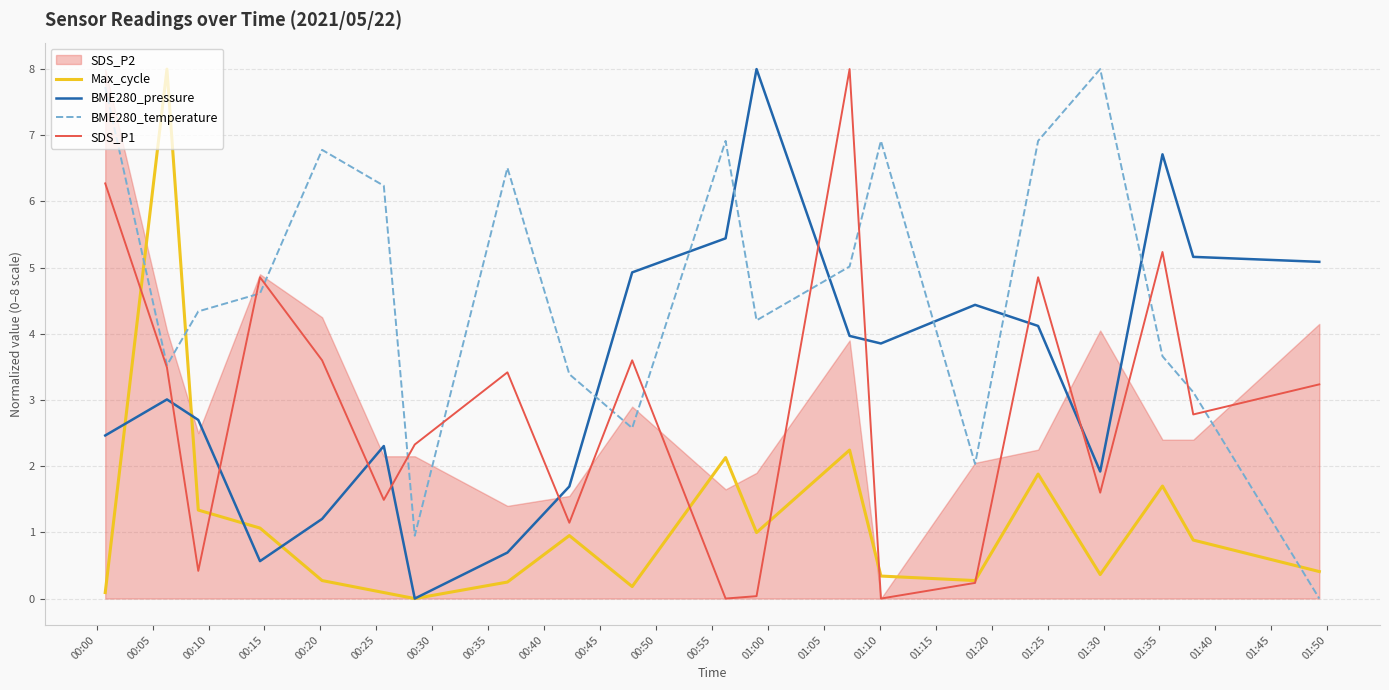

After their last crossing, which series has the higher values: BME280_pressure or SDS_P1?

BME280_pressure